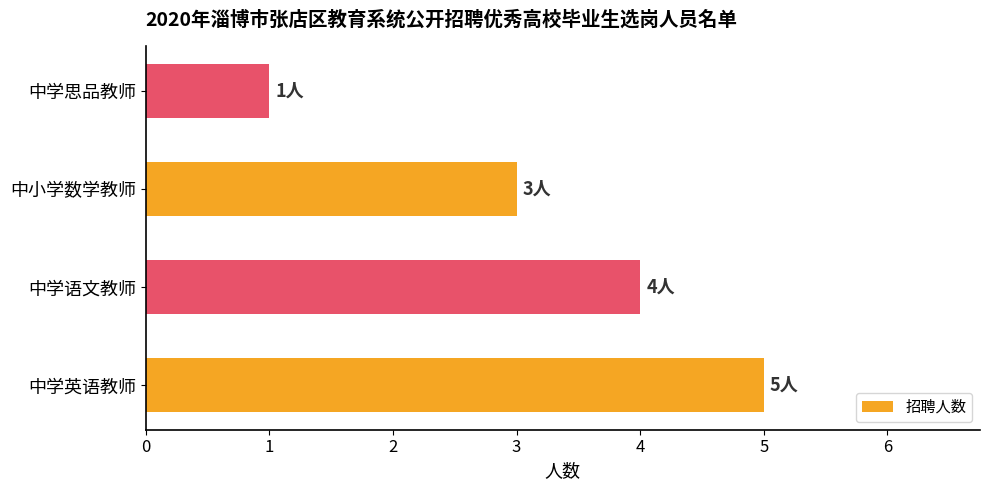

How many categories are shown in the chart?

4